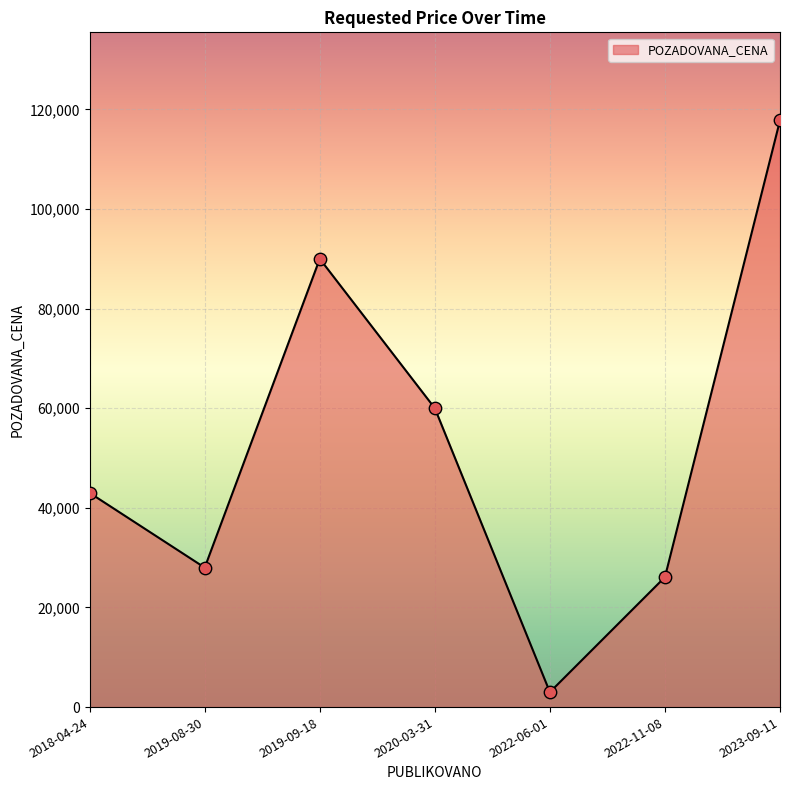

Which has a higher value, 2022-11-08 or 2019-09-18?

2019-09-18